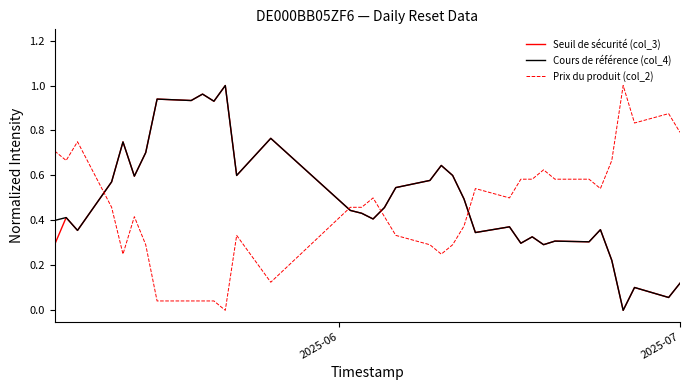

True or false: Prix du produit (col_2) and Cours de référence (col_4) cross at least once.

True